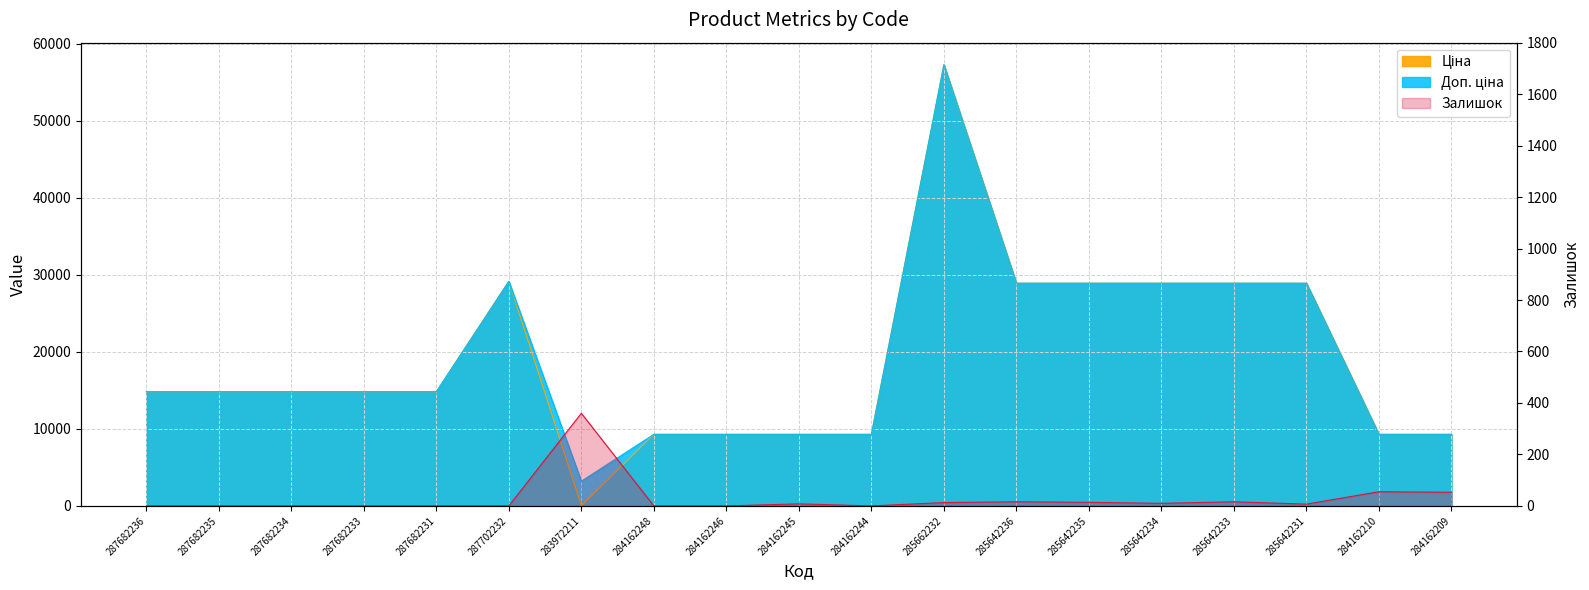

At which category does Залишок reach its first local valley?

284162244